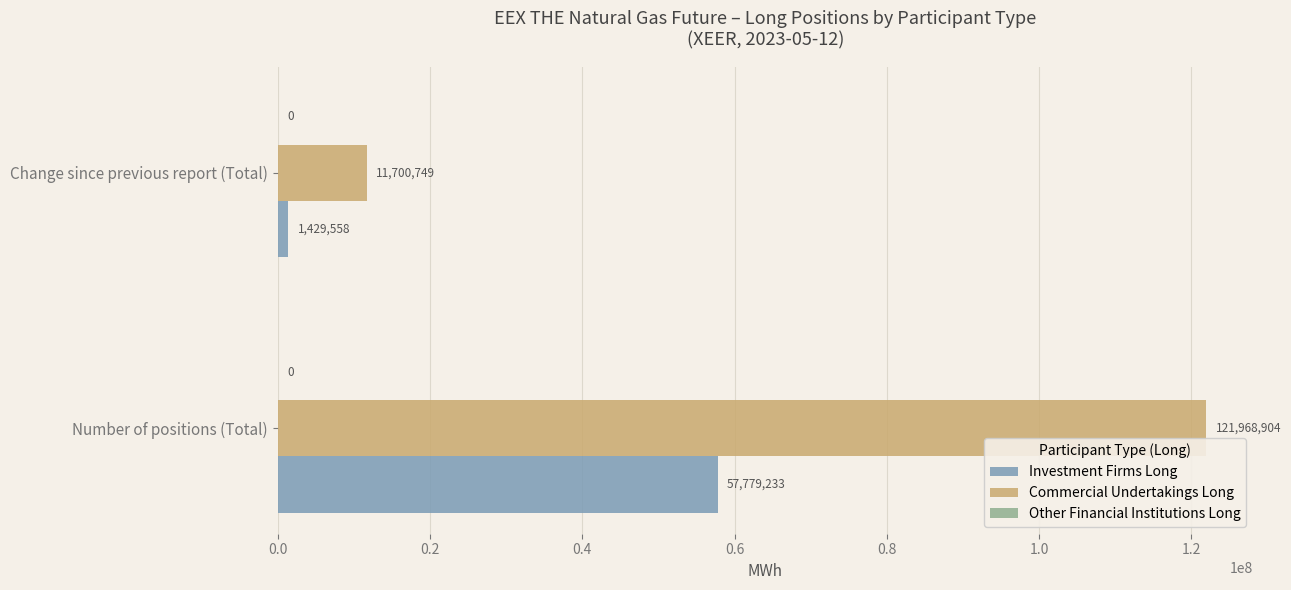

List the labels in order of Commercial Undertakings Long value, largest first.

Number of positions (Total), Change since previous report (Total)